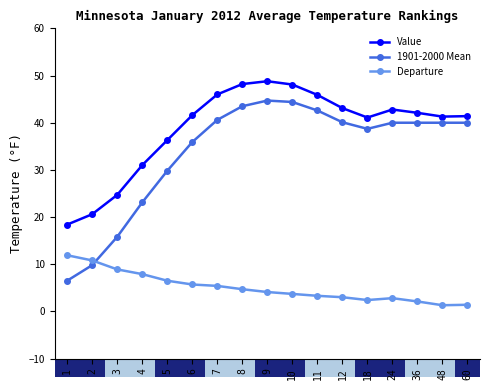

True or false: 1901-2000 Mean and Value intersect in this chart.

False